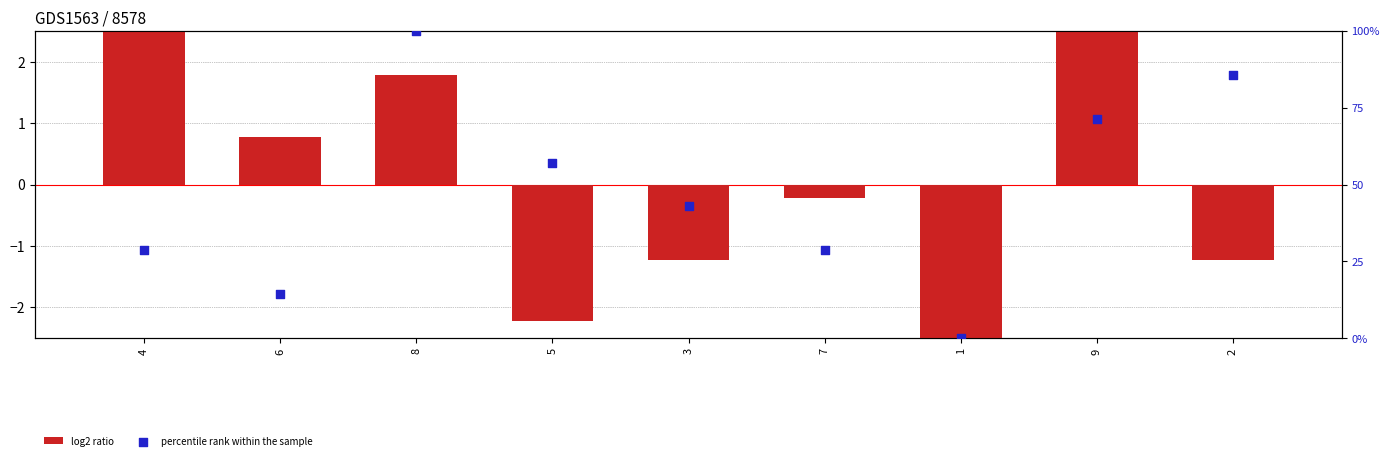

What is the total value across all series at 4?

31.3